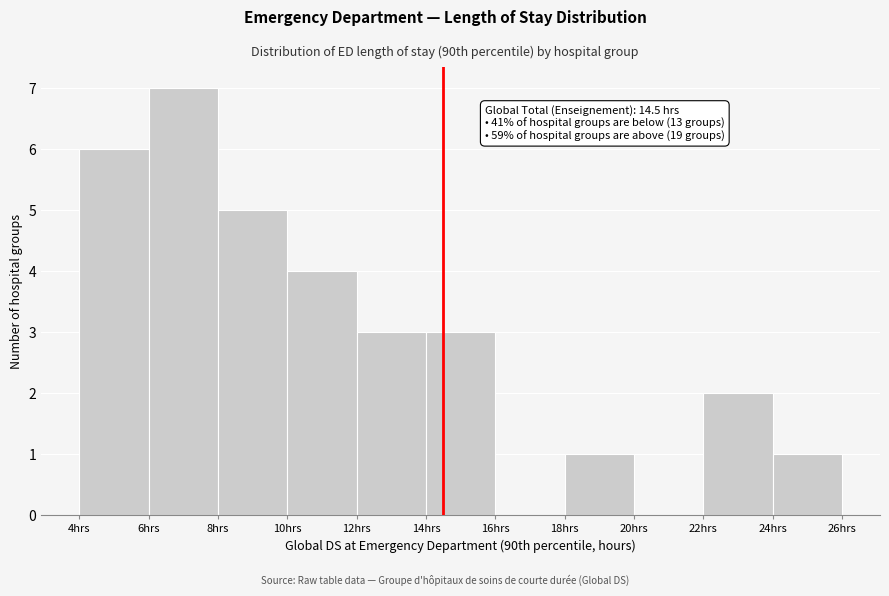

Which range on the x-axis has the tallest bar?

6 to 8